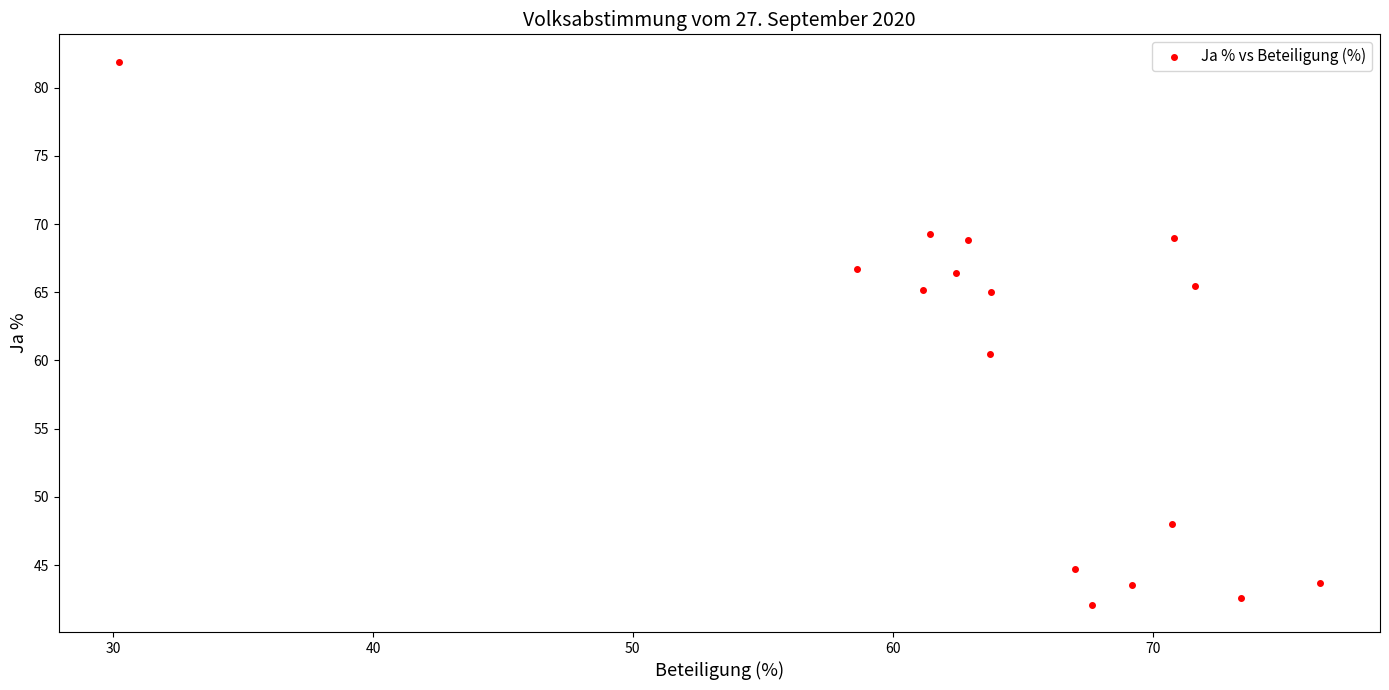

What is the range of X values (max minus min)?

46.2